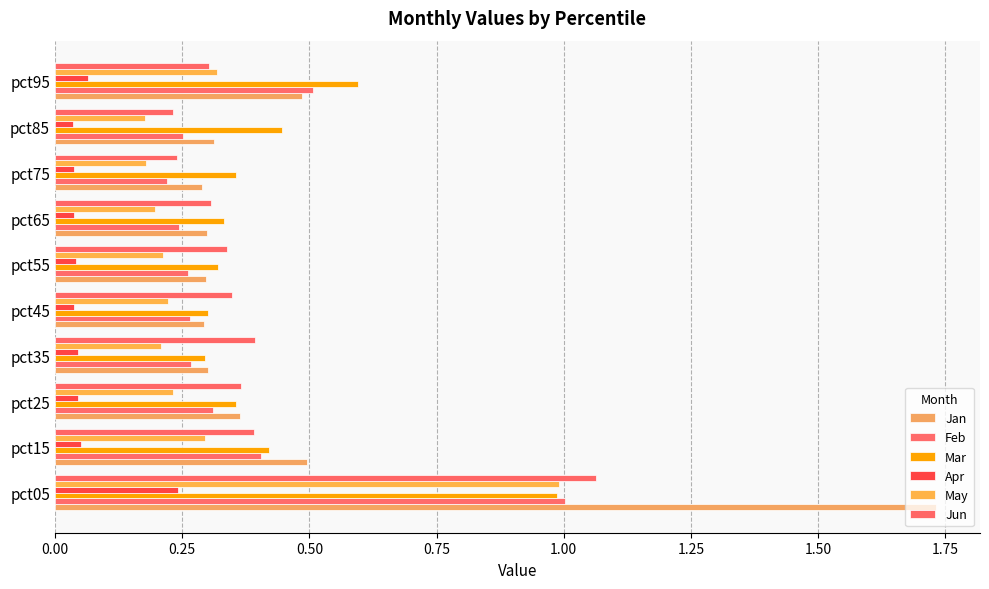

How many series are shown in this chart?

6